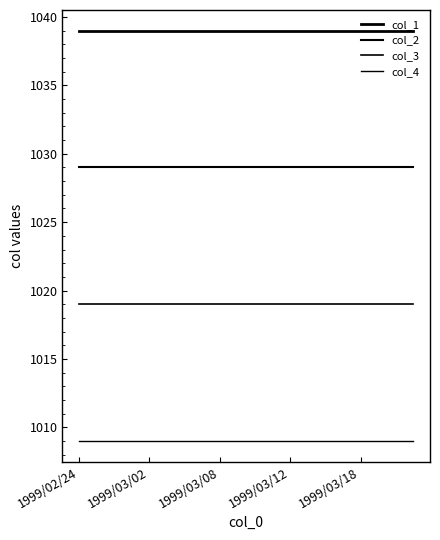

Does the chart have visible grid lines?

No